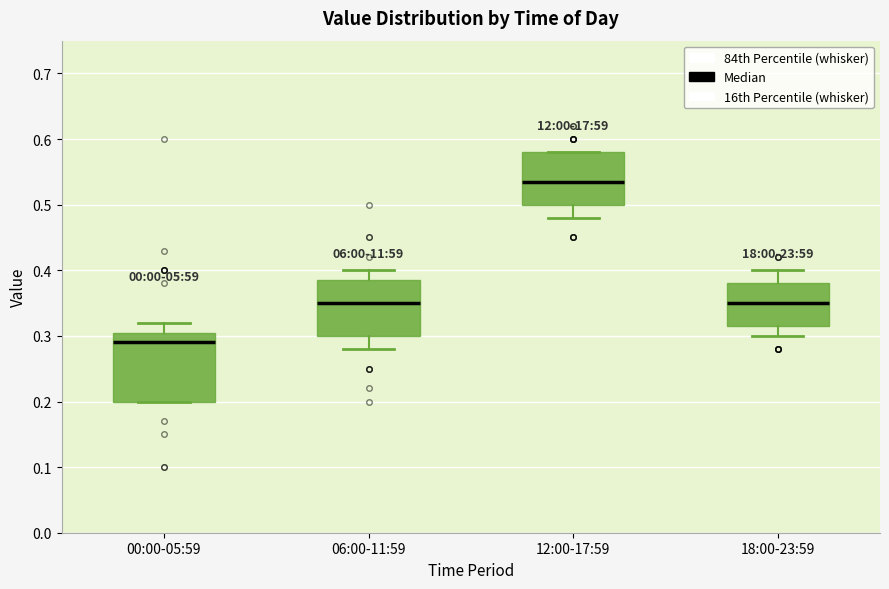

Which box is the tallest, from its lower edge to its upper edge?

00:00-05:59